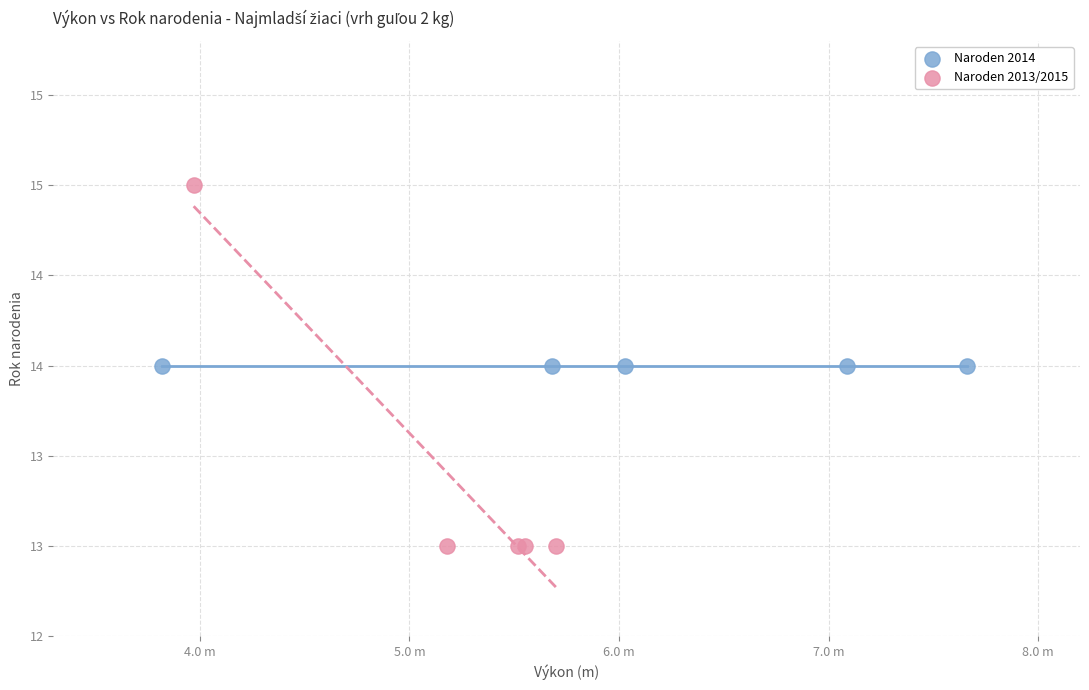

What are all the series names shown in the legend?

Naroden 2014, Naroden 2013/2015